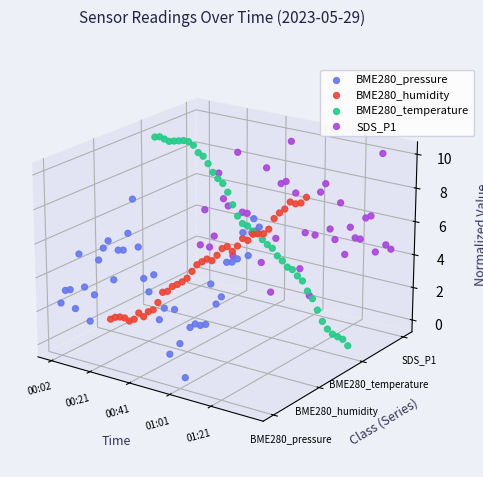

Which series reaches the maximum Y coordinate?

BME280_temperature